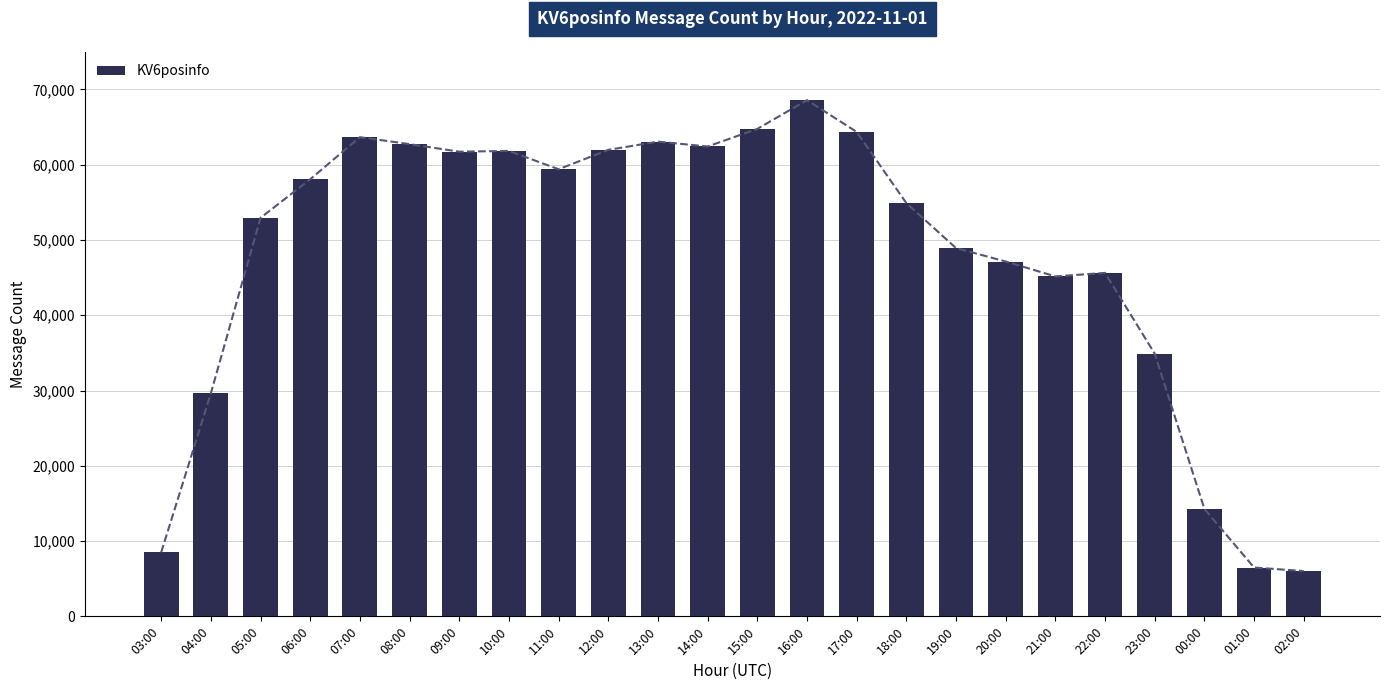

What is the change in value from 10:00 to 11:00?

-2430